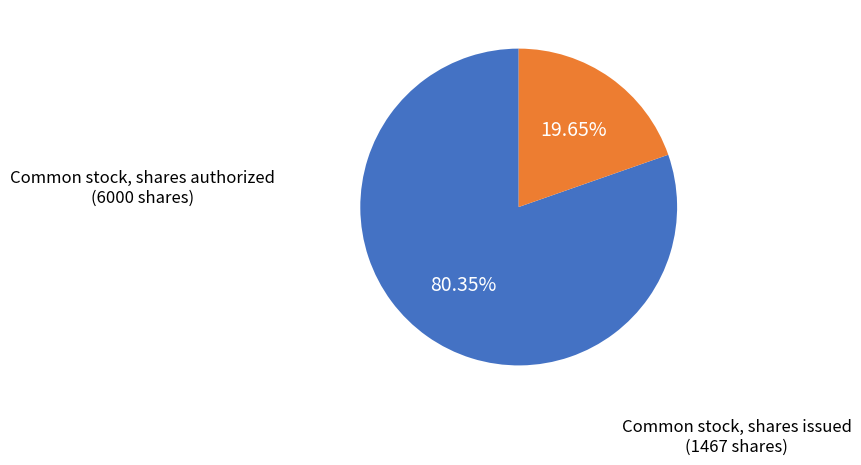

To the nearest percent, what is the combined percentage of Common stock, shares authorized and Common stock, shares issued?

100%